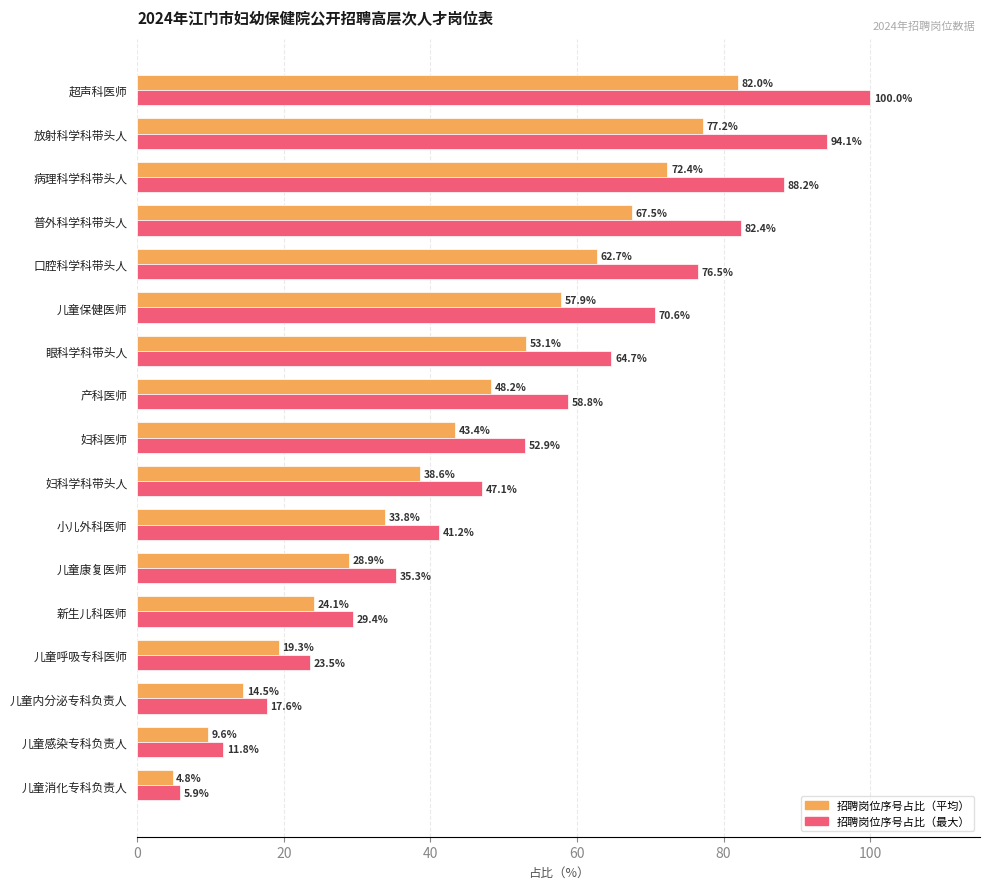

Is the value of 招聘岗位序号占比（最大） at 儿童呼吸专科医师 greater than the value of 招聘岗位序号占比（平均） at 妇科医师?

No